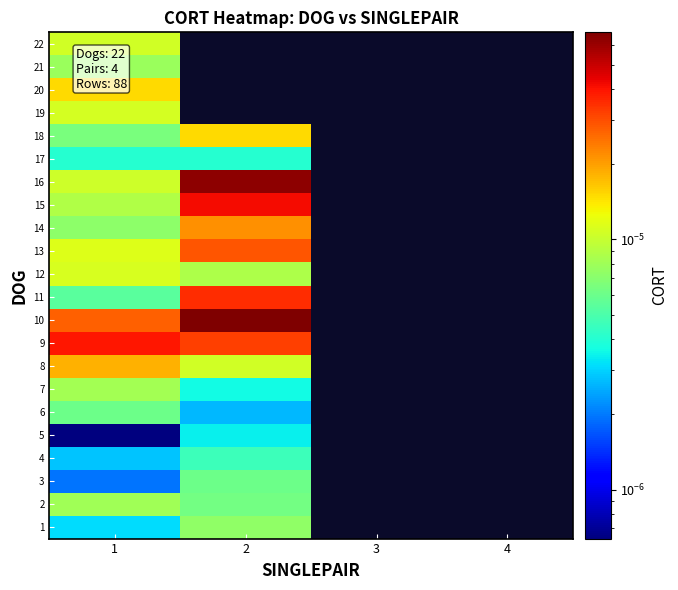

Which category has the highest value across all series?

2